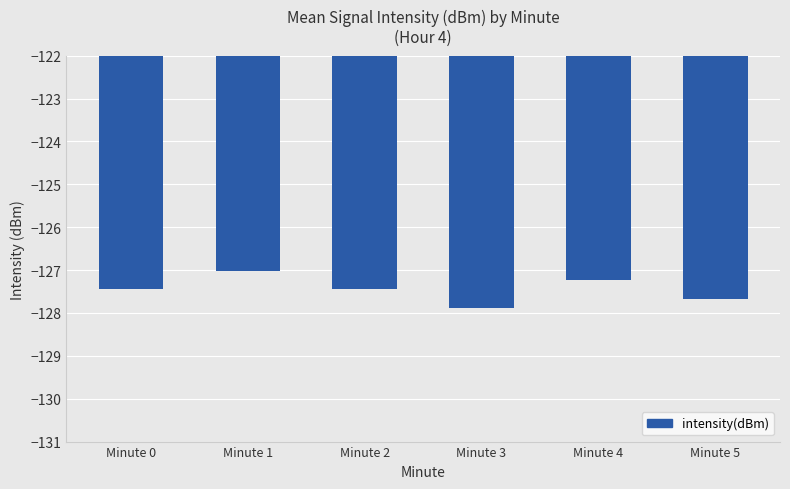

Where is the data nearest to the value -127?

Minute 1